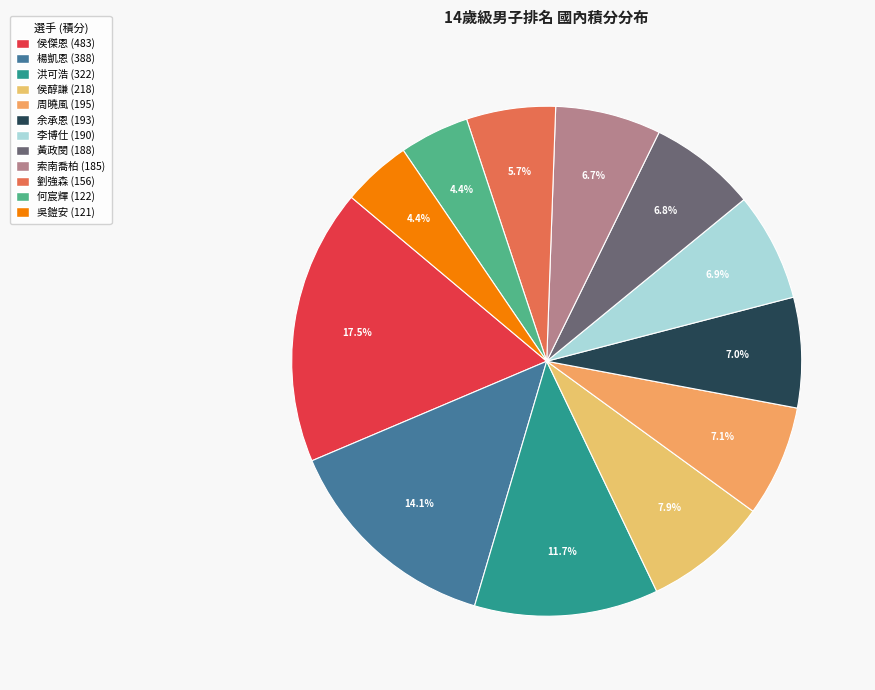

Between 楊凱恩 and 周曉風, which is larger?

楊凱恩